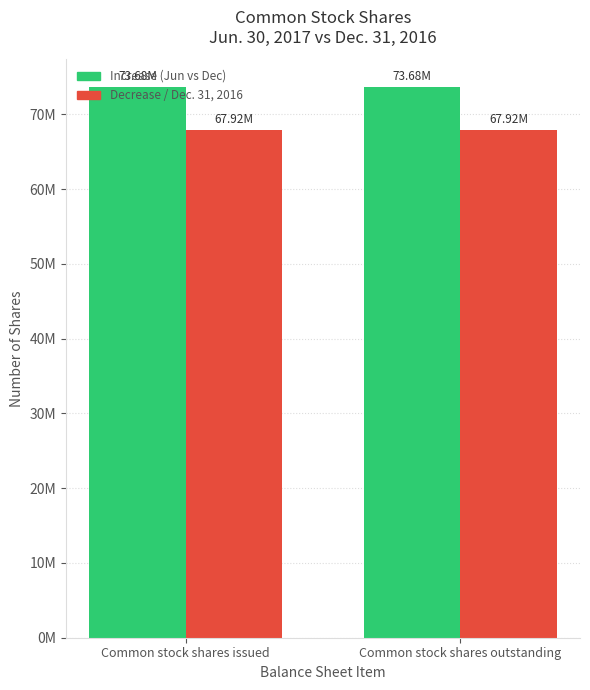

Reading right to left, what are all the values shown in this chart?

Jun. 30, 2017: 73676295	73676295
Dec. 31, 2016: 67918246	67918246